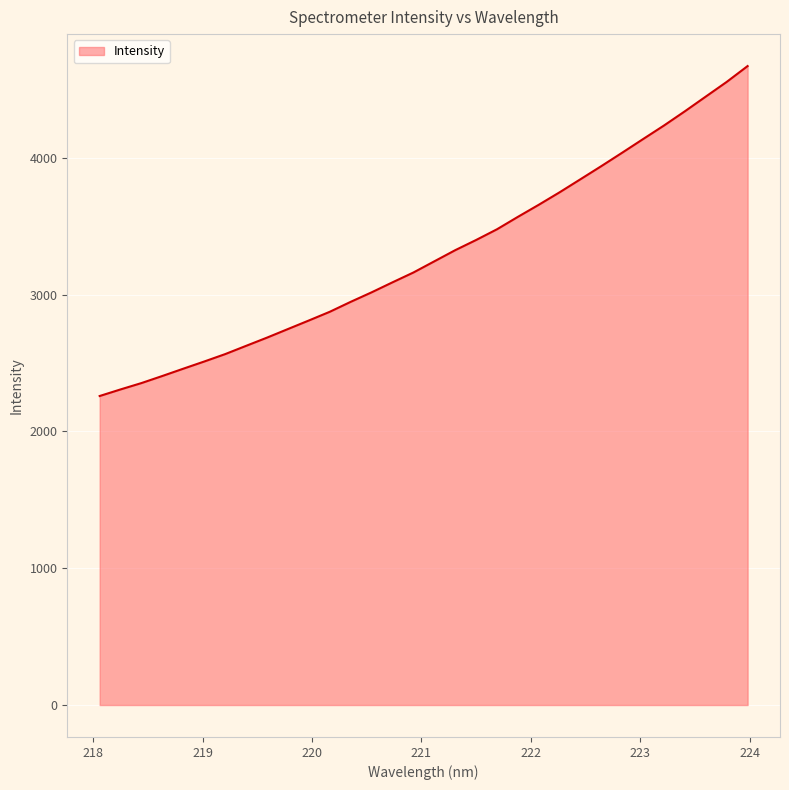

What is the difference between the maximum and minimum values?

2412.1